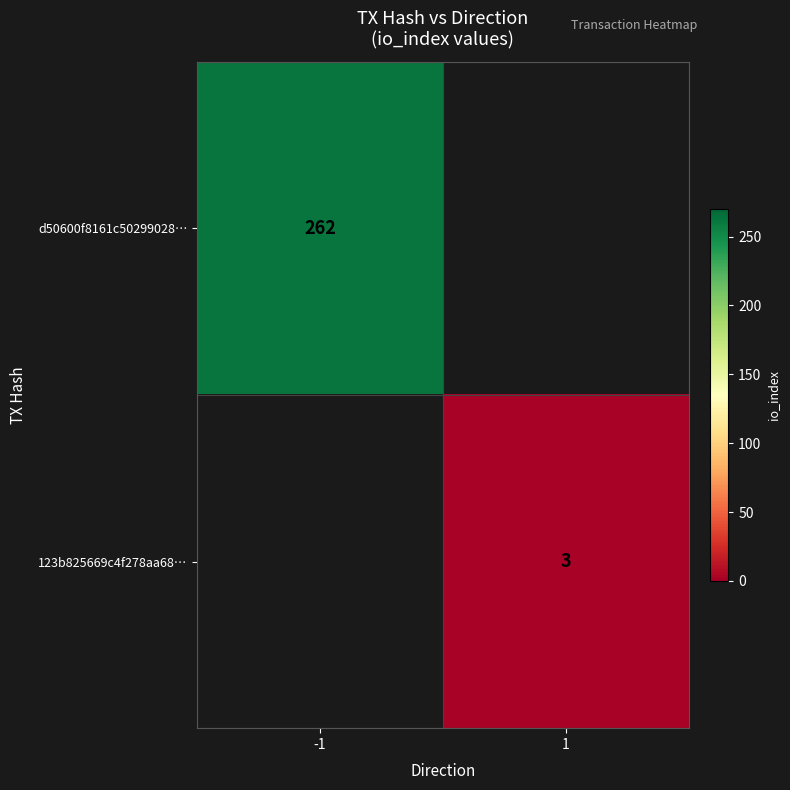

Is it true that d50600f8161c50299028… equals 262 at -1?

True